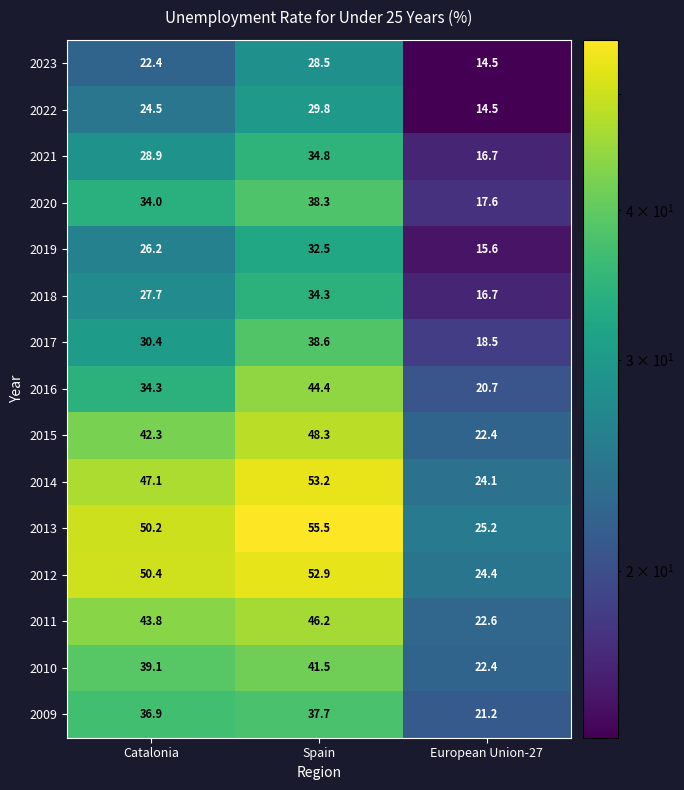

Which label corresponds to the largest value in the chart?

Spain